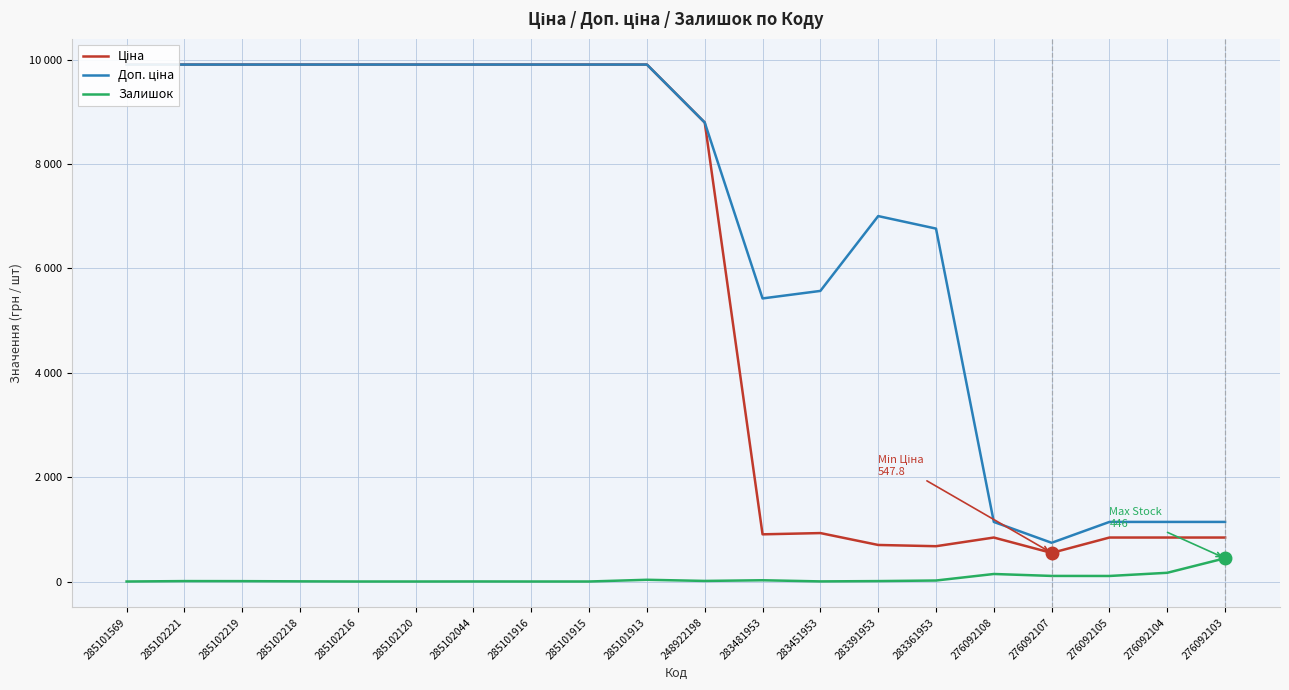

At which category does Залишок reach its first local peak?

285102221